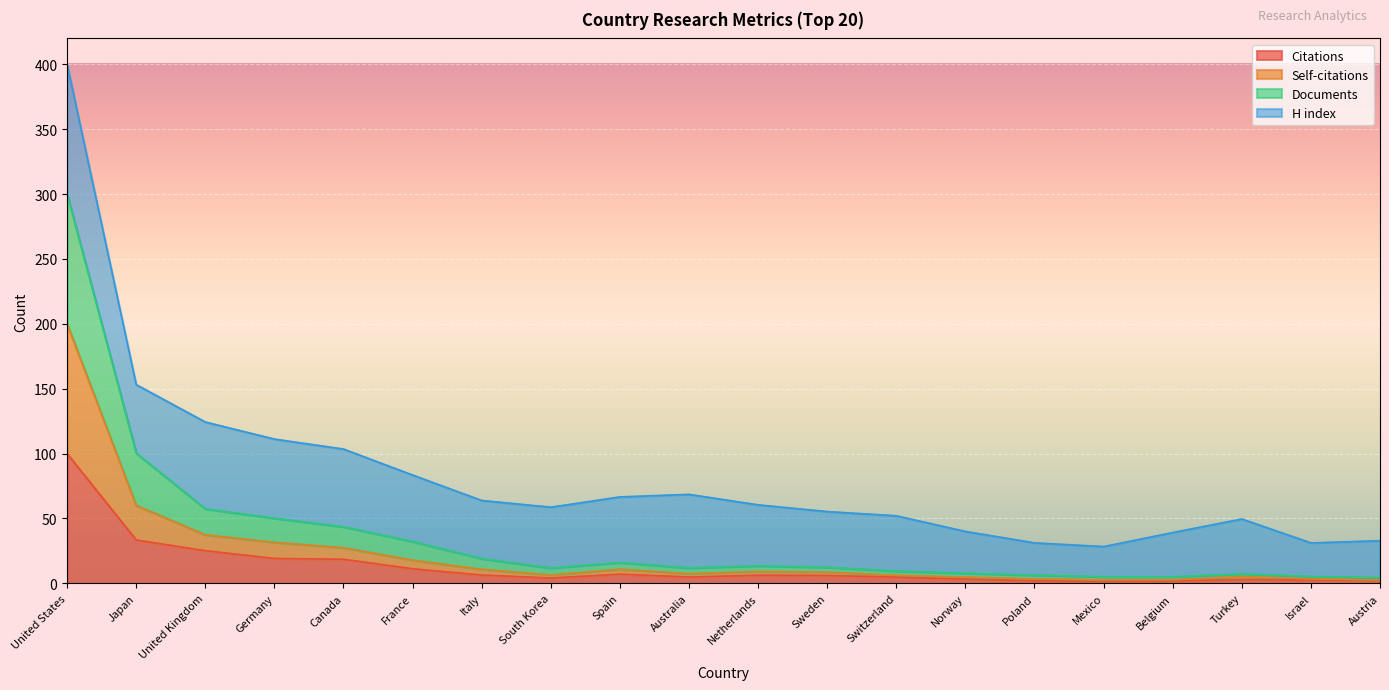

What position from the left is United States?

1